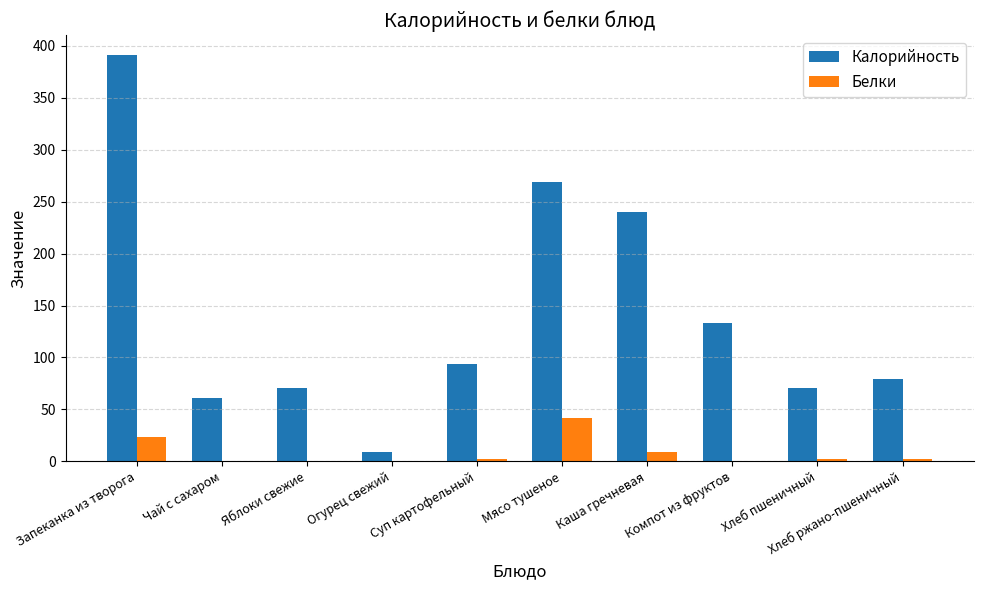

Is the value of Белки at Мясо тушеное greater than the value of Калорийность at Хлеб пшеничный?

No